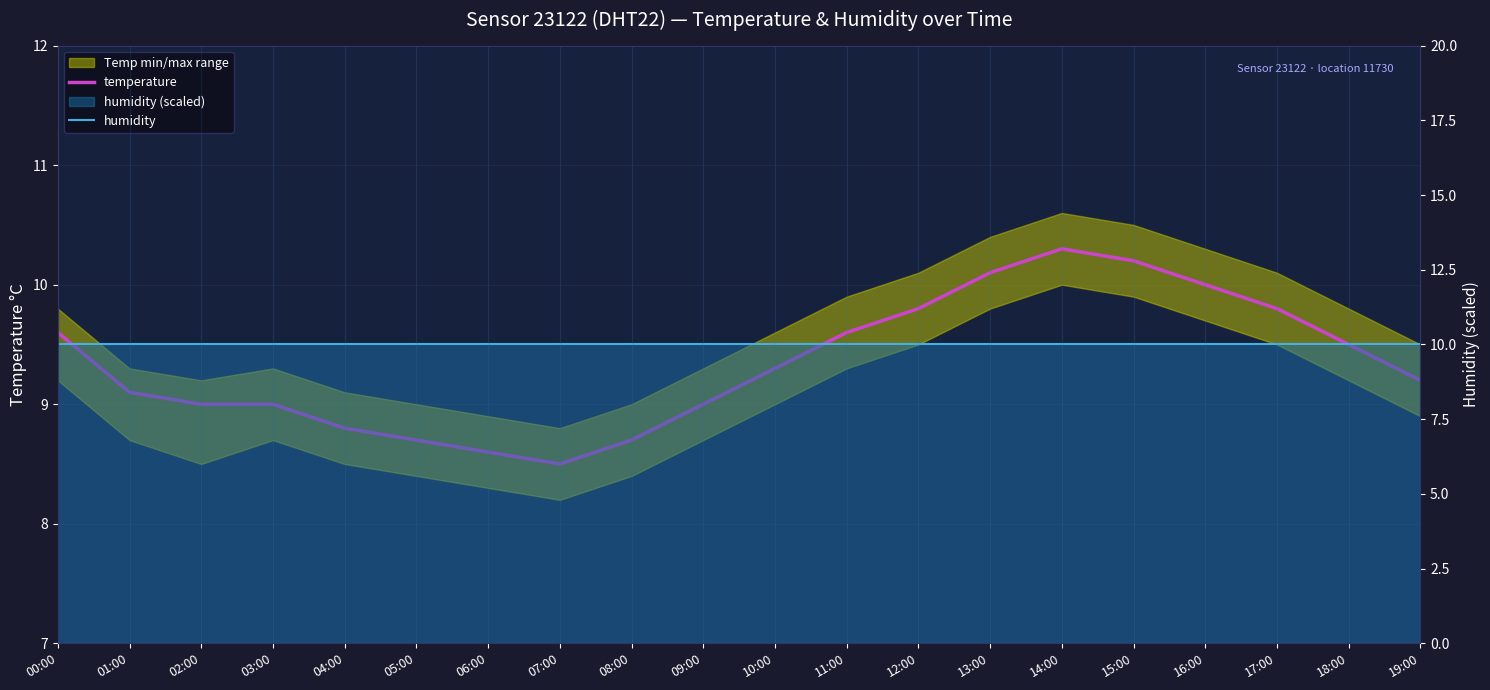

Reading left to right, what are all the values shown in this chart?

temperature: 00:00=9.6	01:00=9.1	02:00=9.0	03:00=9.0	04:00=8.8	05:00=8.7	06:00=8.6	07:00=8.5	08:00=8.7	09:00=9.0	10:00=9.3	11:00=9.6	12:00=9.8	13:00=10.1	14:00=10.3	15:00=10.2	16:00=10.0	17:00=9.8	18:00=9.5	19:00=9.2
humidity: 00:00=10.0	01:00=10.0	02:00=10.0	03:00=10.0	04:00=10.0	05:00=10.0	06:00=10.0	07:00=10.0	08:00=10.0	09:00=10.0	10:00=10.0	11:00=10.0	12:00=10.0	13:00=10.0	14:00=10.0	15:00=10.0	16:00=10.0	17:00=10.0	18:00=10.0	19:00=10.0